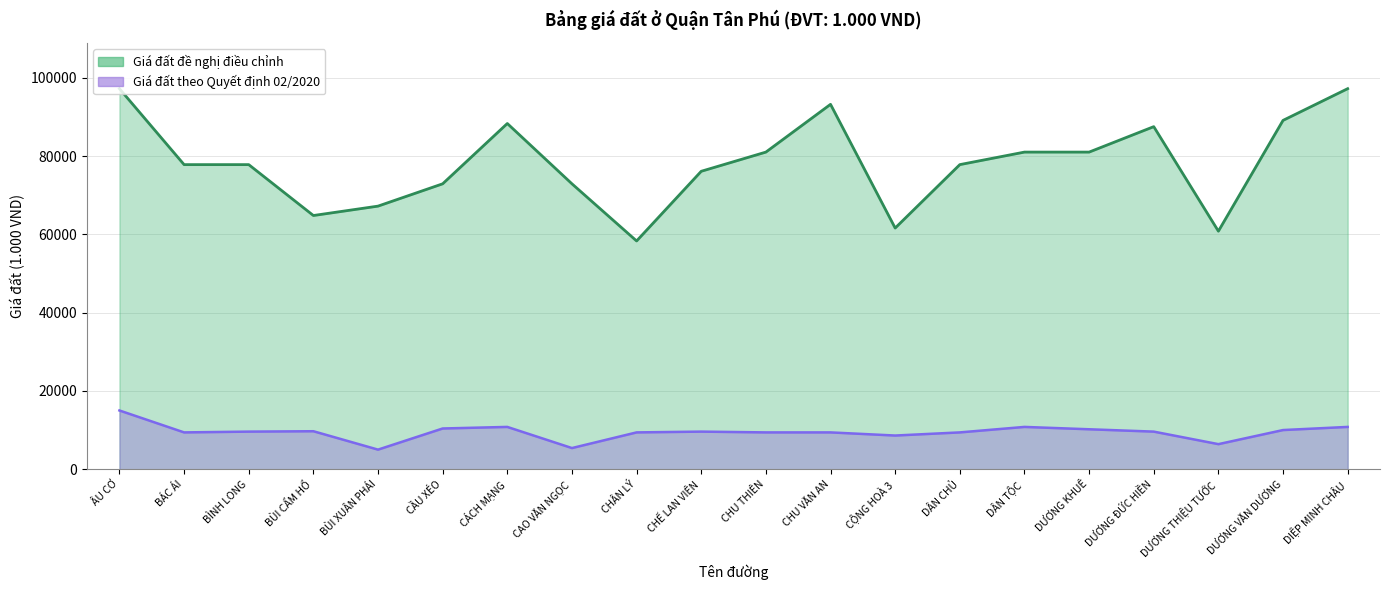

How many lines are shown in the chart?

2